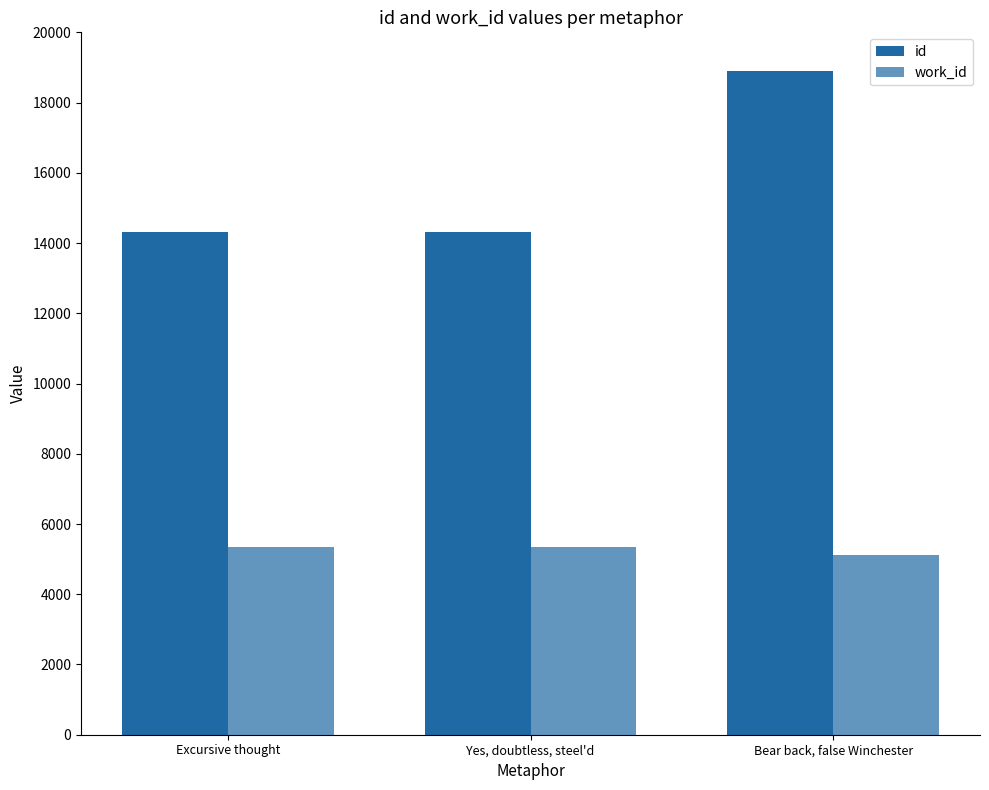

How many data points in id are less than 14328?

1